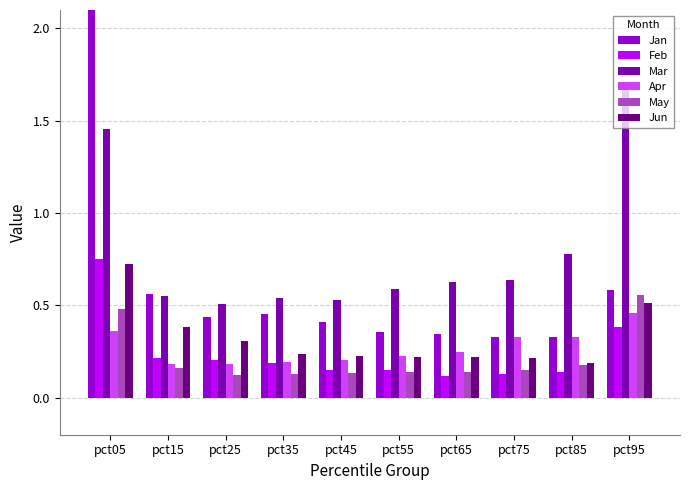

At which category does the chart reach its minimum across all series?

pct65